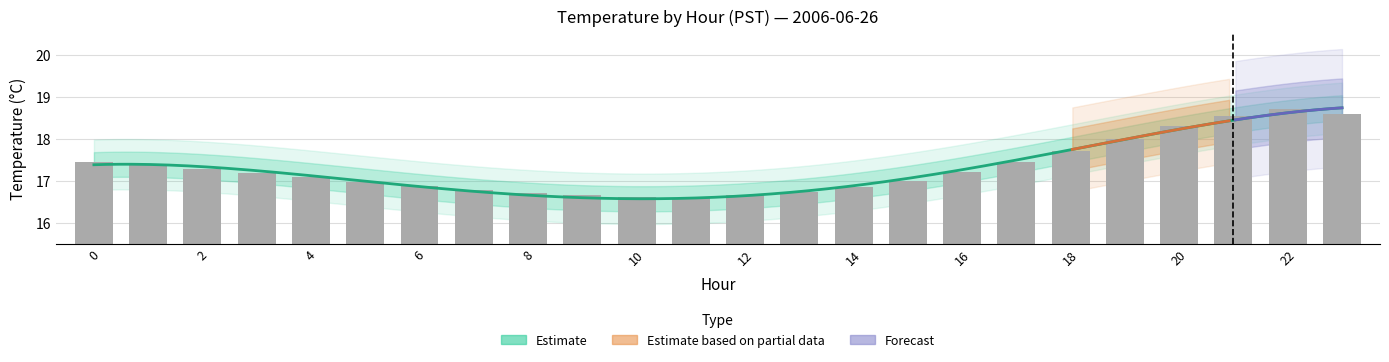

Rank the categories by value from lowest to highest.

11, 10, 9, 12, 8, 13, 7, 14, 6, 5, 15, 4, 3, 16, 2, 1, 0, 17, 18, 19, 20, 21, 23, 22